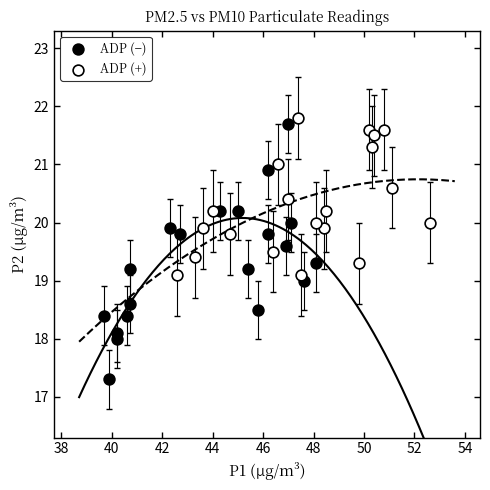

Which series reaches the minimum Y coordinate?

ADP (−)